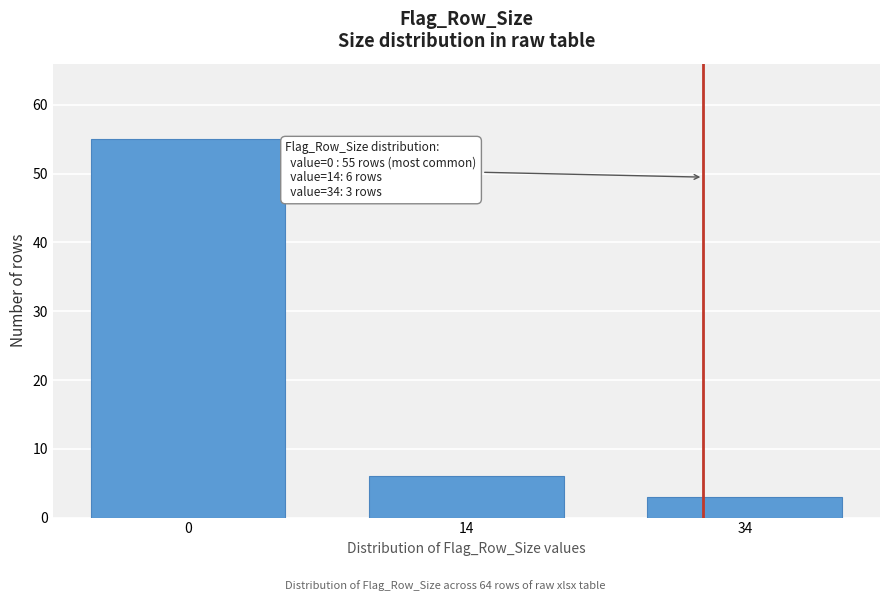

Reading left to right, transcribe all the data shown in this chart.

0=55	14=6	34=3